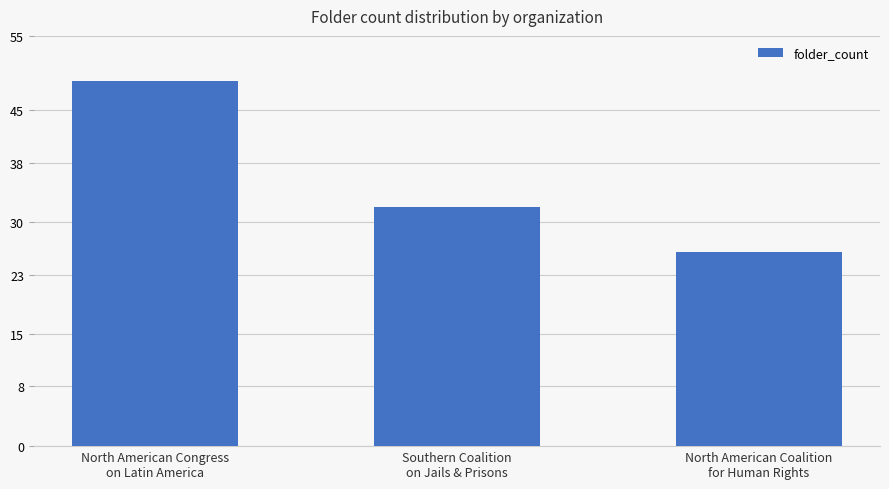

Where does the data first go above 32?

North American Congress
on Latin America